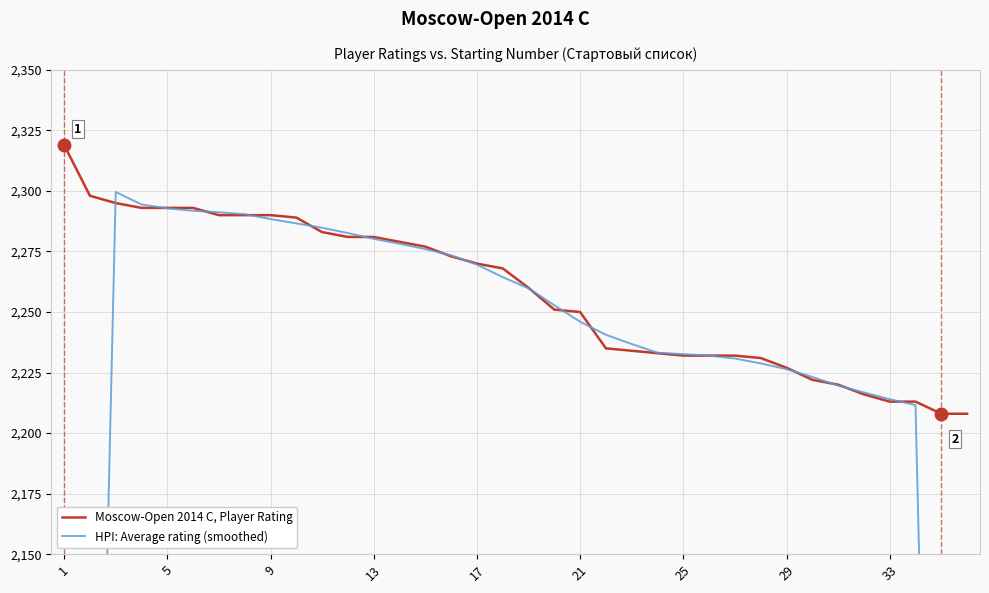

Reading left to right, list all the values displayed in this chart.

Moscow-Open 2014 C, Player Rating: 2319.0	2298.0	2295.0	2293.0	2293.0	2293.0	2290.0	2290.0	2290.0	2289.0	2283.0	2281.0	2281.0	2279.0	2277.0	2273.0	2270.0	2268.0	2260.0	2251.0	2250.0	2235.0	2234.0	2233.0	2232.0	2232.0	2232.0	2231.0	2227.0	2222.0	2220.0	2216.0	2213.0	2213.0	2208.0	2208.0
HPI: Average rating (smoothed): 1382.4	1841.0	2299.6	2294.4	2292.8	2291.8	2291.2	2290.4	2288.4	2286.6	2284.8	2282.6	2280.2	2278.2	2276.0	2273.4	2269.6	2264.4	2259.8	2252.8	2246.0	2240.6	2236.8	2233.2	2232.6	2232.0	2230.8	2228.8	2226.4	2223.2	2219.6	2216.8	2214.0	2211.6	1768.4	1325.8